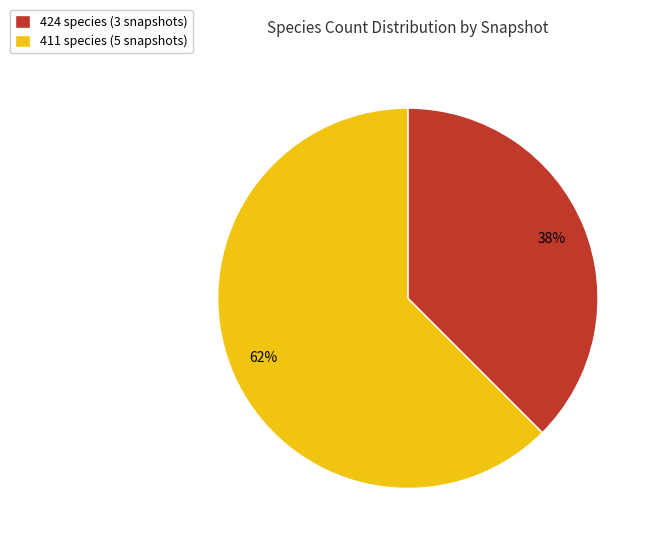

Rank the categories by value from highest to lowest.

411 species (5 snapshots), 424 species (3 snapshots)